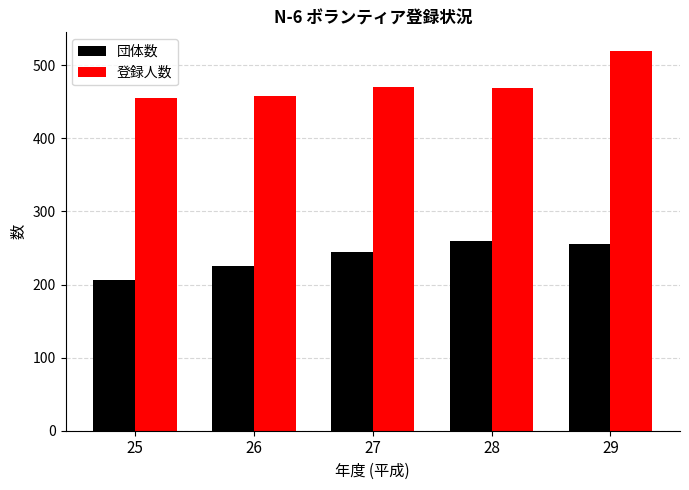

True or false: 登録人数 has a value of 728 at 29.

False